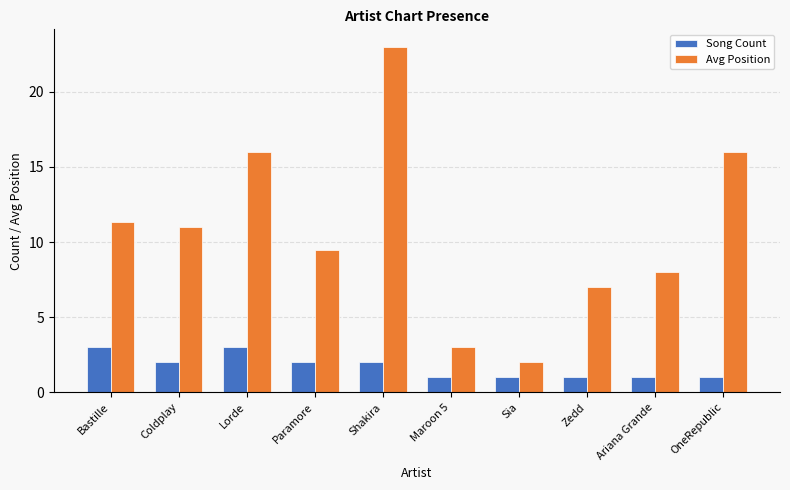

What are all the series names shown in the legend?

Song Count, Avg Position